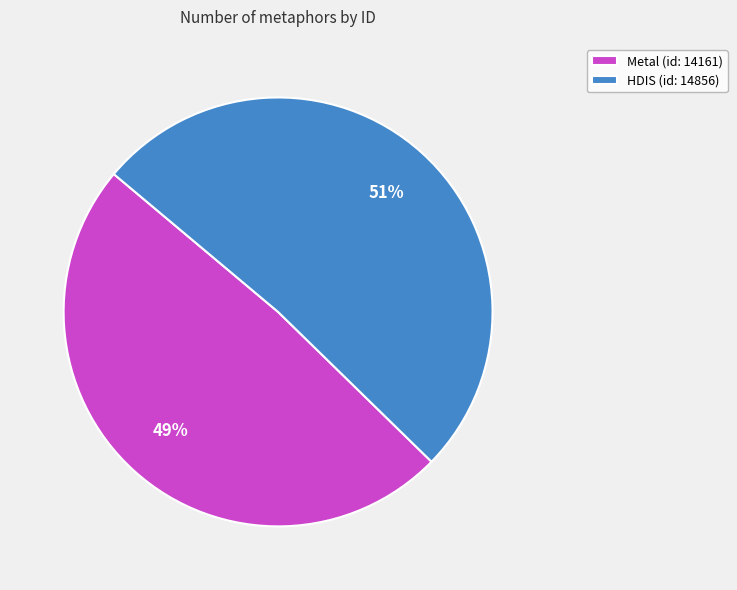

Which has a higher value, Metal (id: 14161) or HDIS (id: 14856)?

HDIS (id: 14856)